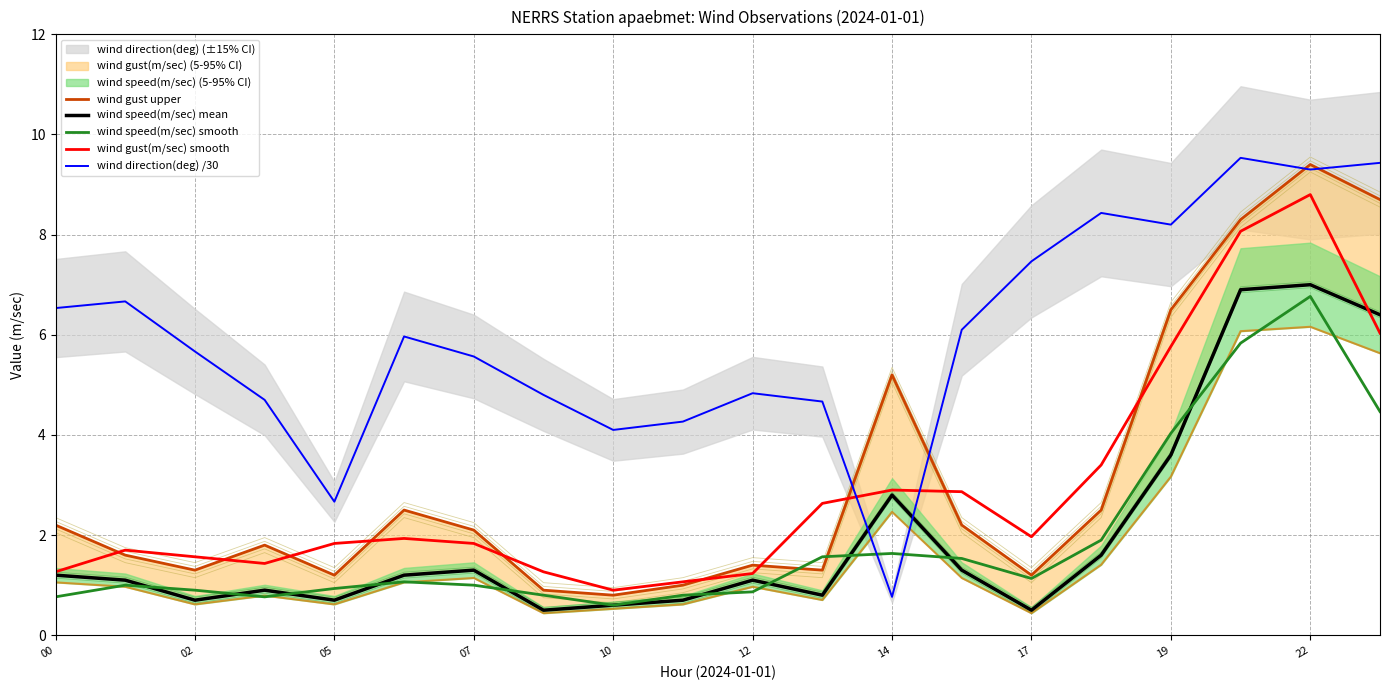

True or false: wind speed(m/sec) smooth and wind gust(m/sec) smooth intersect in this chart.

False